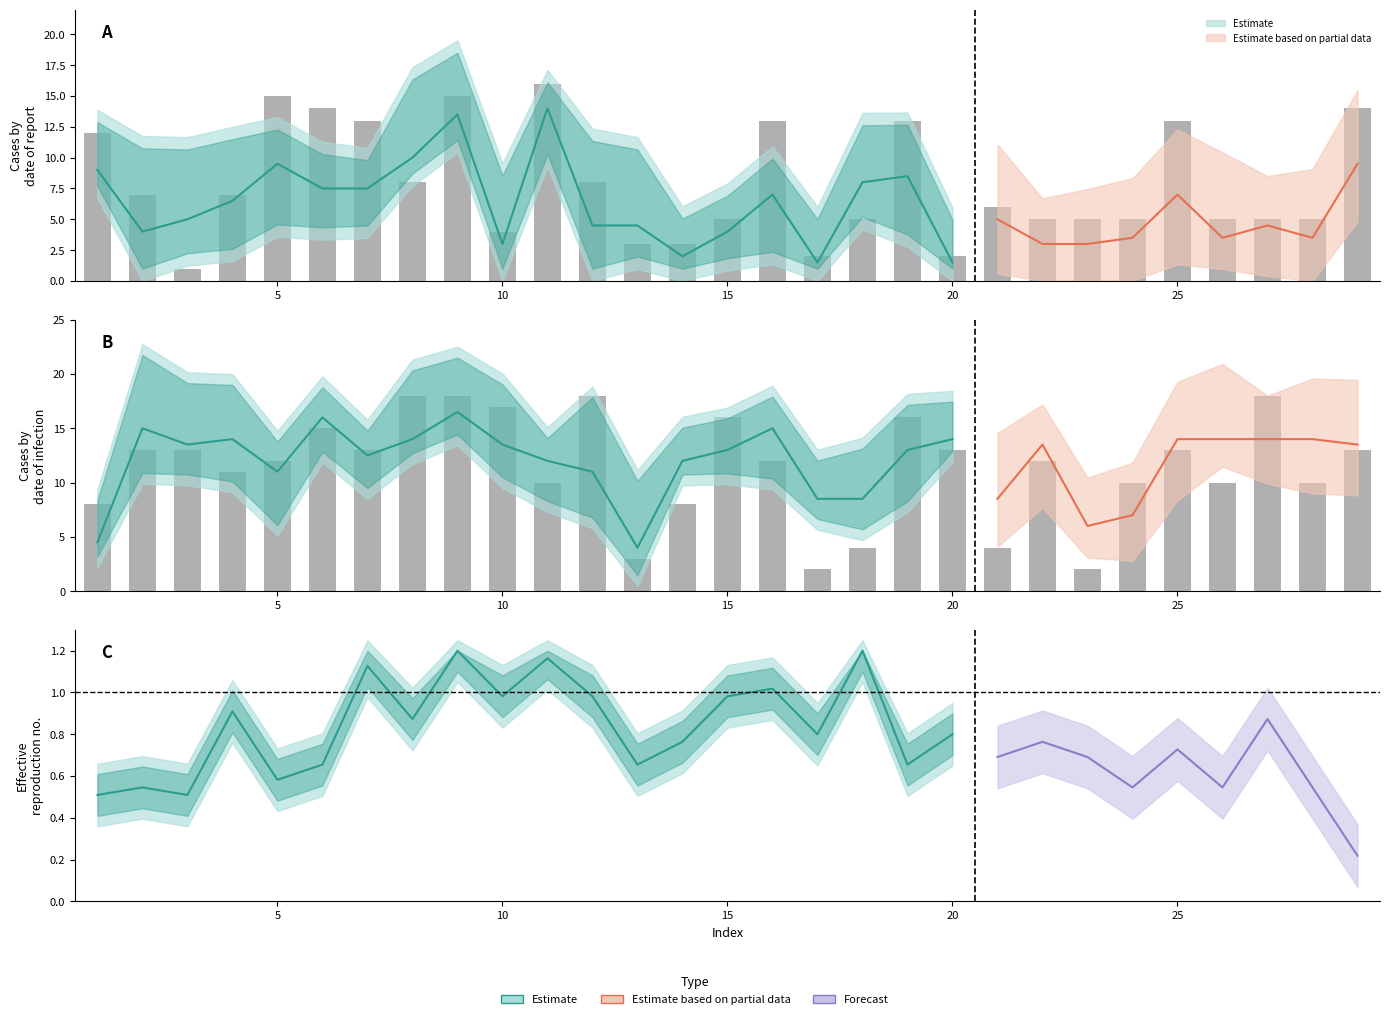

At which category is the sum across all series the highest?

9